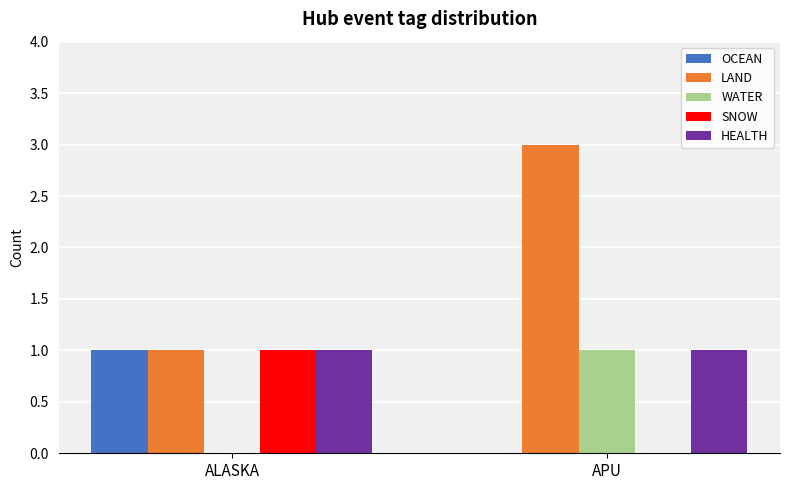

True or false: WATER has a value of 0 at ALASKA.

True